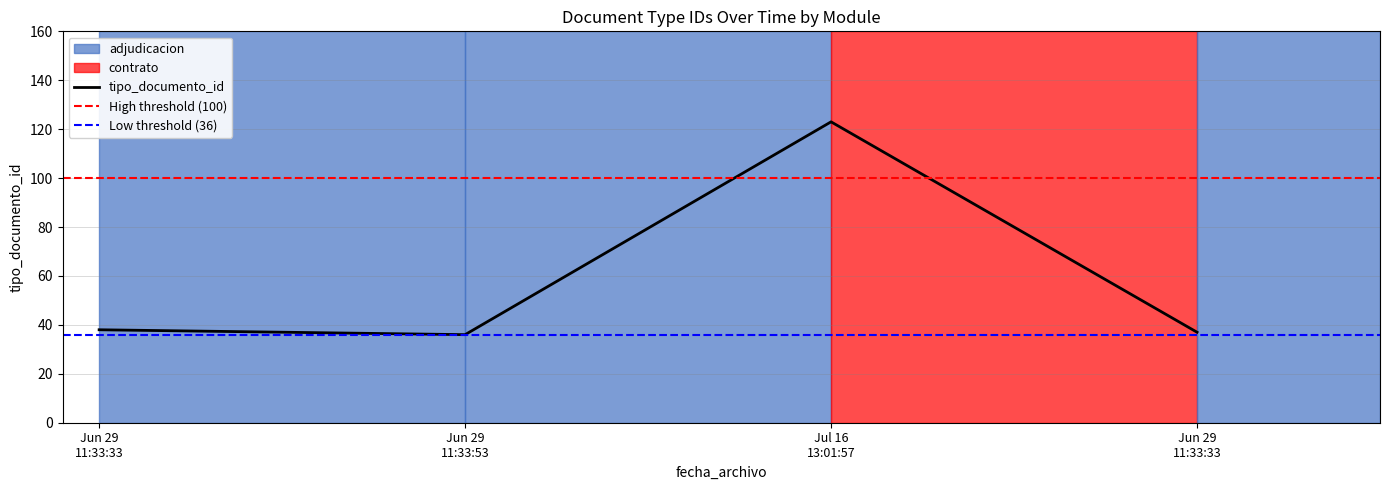

How many points are lower than both their immediate neighbors (excluding endpoints)?

1